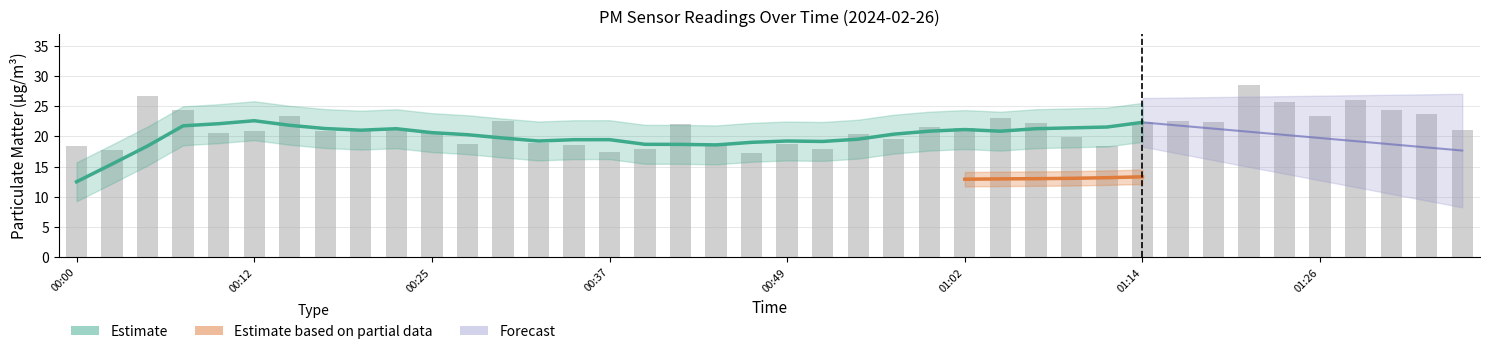

List the labels in order of value, largest first.

01:21, 00:05, 01:29, 01:24, 00:08, 01:31, 01:34, 00:15, 01:26, 01:04, 00:30, 01:17, 01:14, 01:19, 01:07, 00:42, 00:59, 00:22, 01:02, 00:20, 01:36, 00:12, 00:17, 00:25, 00:10, 00:54, 01:09, 00:57, 00:32, 00:49, 00:45, 00:27, 00:35, 00:00, 01:12, 00:40, 00:52, 00:03, 00:37, 00:47